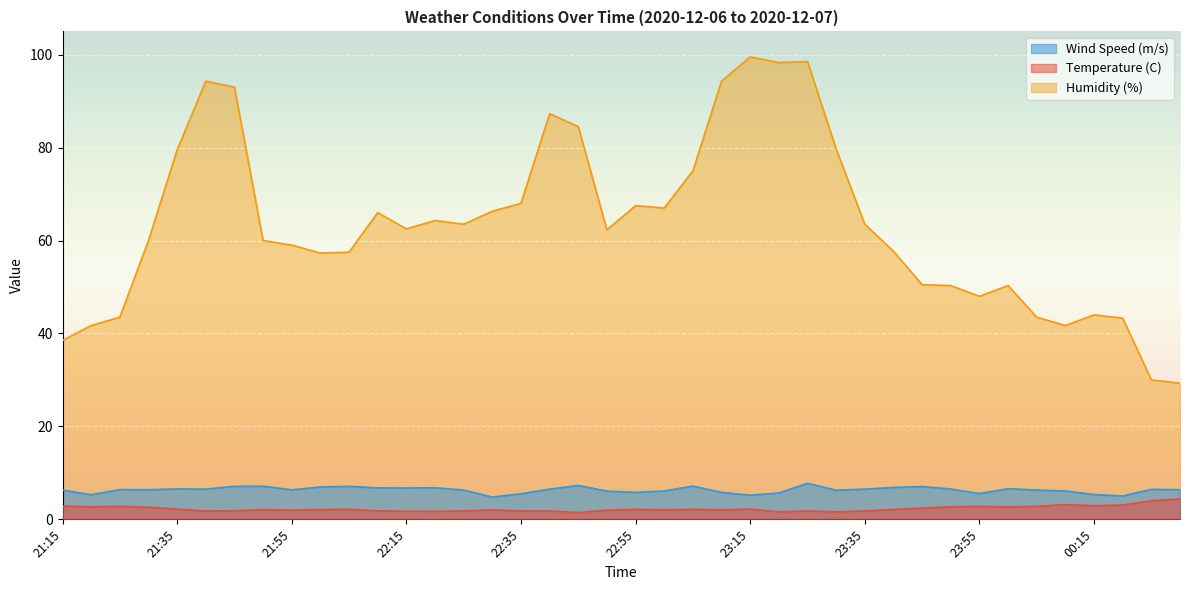

Reading left to right, extract all data points from this chart.

Temperature (C): 2.9	2.7	2.8	2.6	2.2	1.8	1.9	2.1	2.0	2.1	2.1	1.8	1.8	1.7	1.8	2.0	1.8	1.8	1.4	2.0	2.1	2.0	2.1	2.0	2.2	1.6	1.8	1.6	1.8	2.1	2.4	2.7	2.8	2.7	2.8	3.2	3.0	3.1	4.0	4.4
Humidity (%): 38.5	41.7	43.5	60.0	79.5	94.3	93.0	60.0	59.0	57.3	57.5	66.0	62.5	64.3	63.5	66.3	68.0	87.3	84.5	62.3	67.5	67.0	75.0	94.3	99.5	98.3	98.5	79.7	63.5	57.7	50.5	50.3	48.0	50.3	43.5	41.7	44.0	43.3	30.0	29.3
Wind Speed (m/s): 6.3	5.3	6.4	6.4	6.5	6.5	7.1	7.1	6.3	7.0	7.1	6.8	6.8	6.8	6.3	4.8	5.5	6.5	7.3	6.1	5.8	6.1	7.2	5.8	5.2	5.7	7.8	6.3	6.5	6.9	7.0	6.5	5.5	6.6	6.3	6.1	5.3	5.0	6.5	6.4